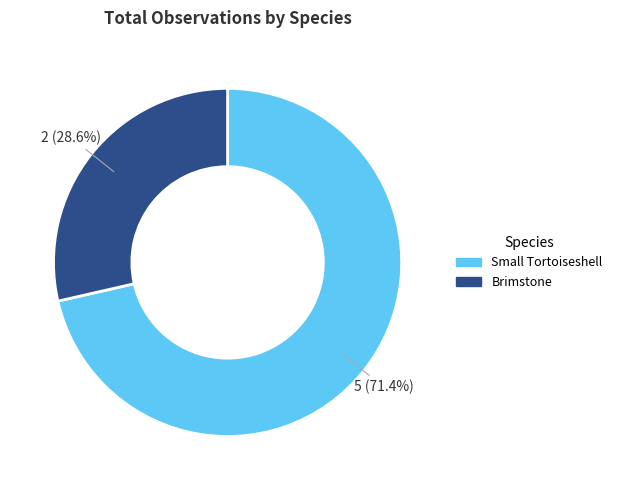

True or false: Brimstone accounts for 29% of the total.

True